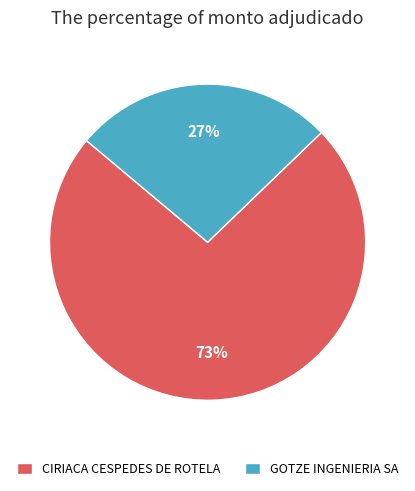

How many segments does this pie chart have?

2